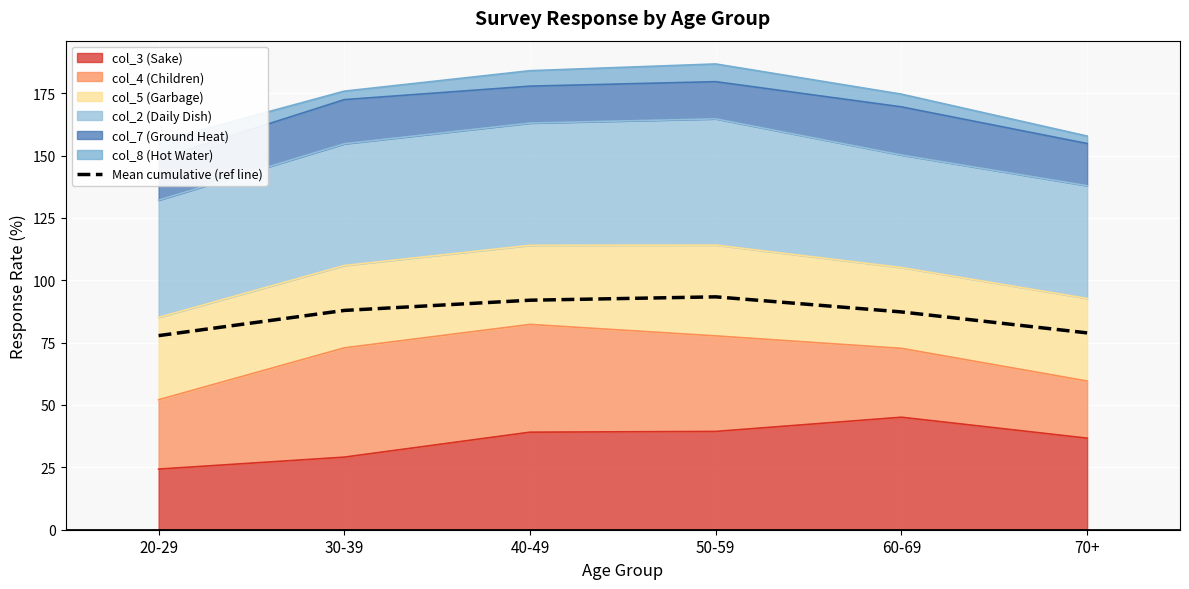

Approximately how many times larger is the value at 70+ compared to 60-69?

0.9